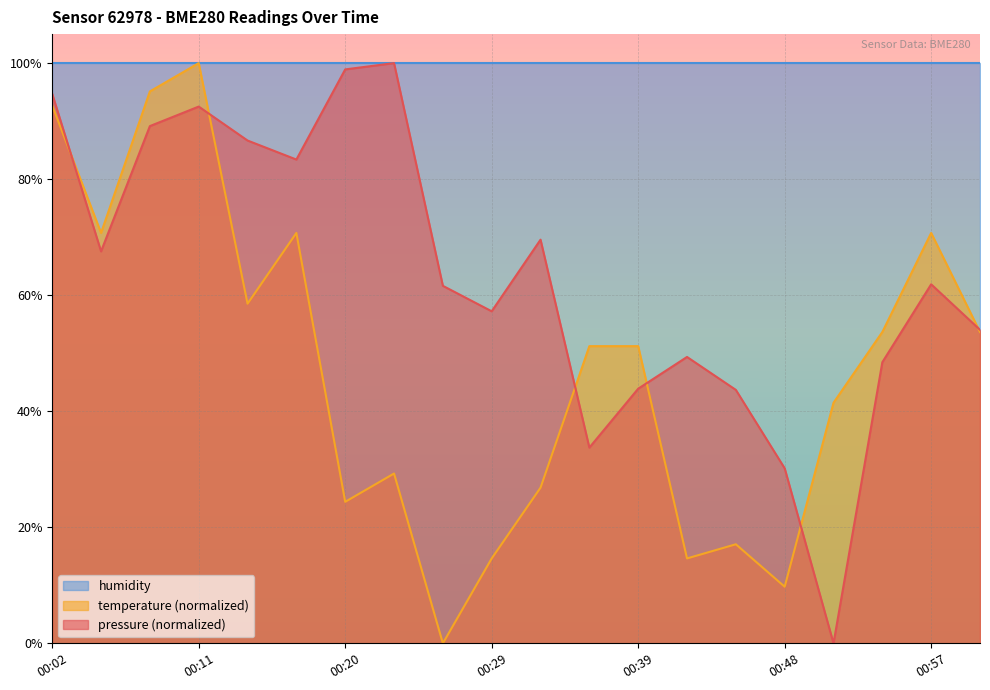

At which category is the sum across all series the highest?

00:11